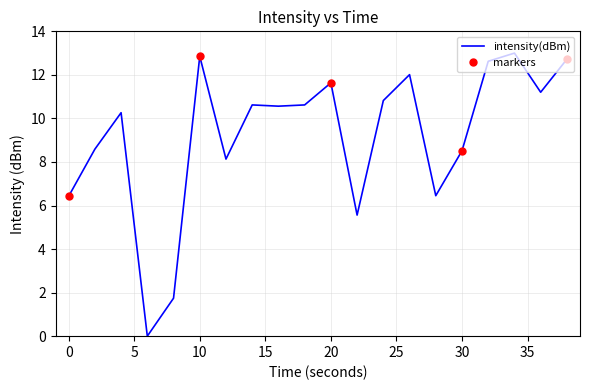

Which label corresponds to the largest value in the chart?

34